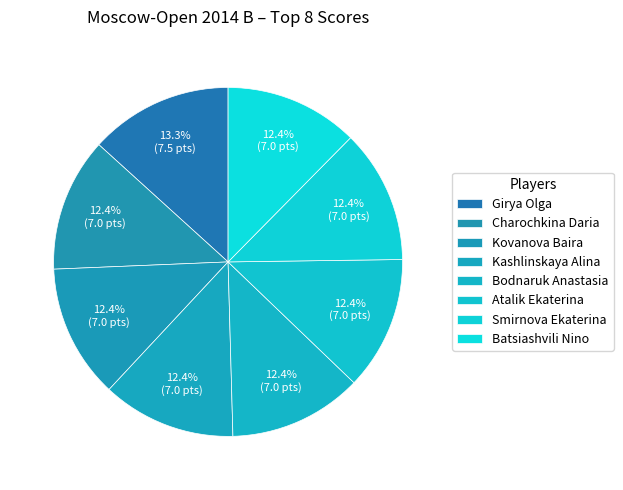

To the nearest percent, what percentage of the pie is Smirnova Ekaterina?

12%